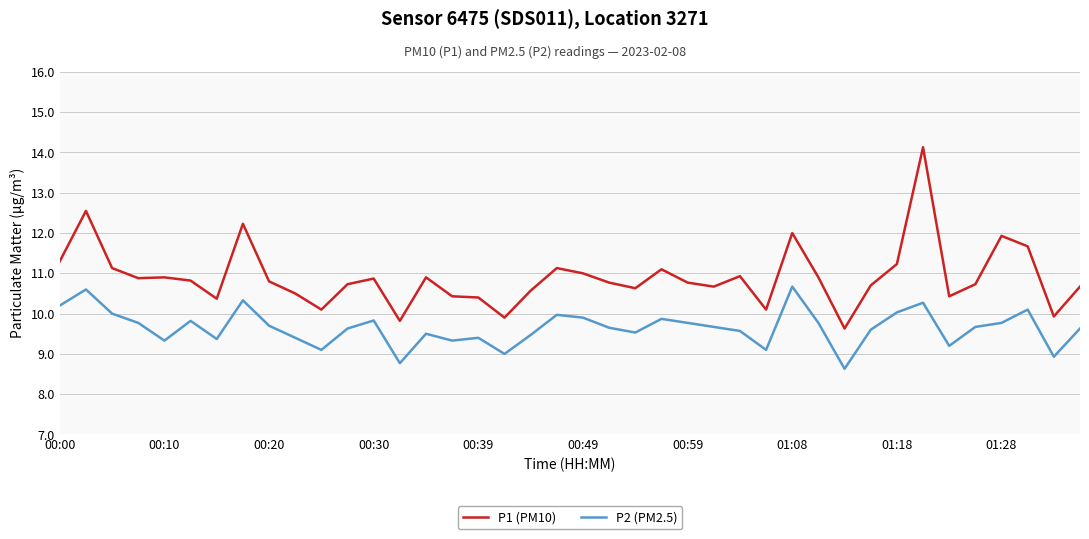

List the series in order of their overall mean, lowest first.

P2 (PM2.5), P1 (PM10)